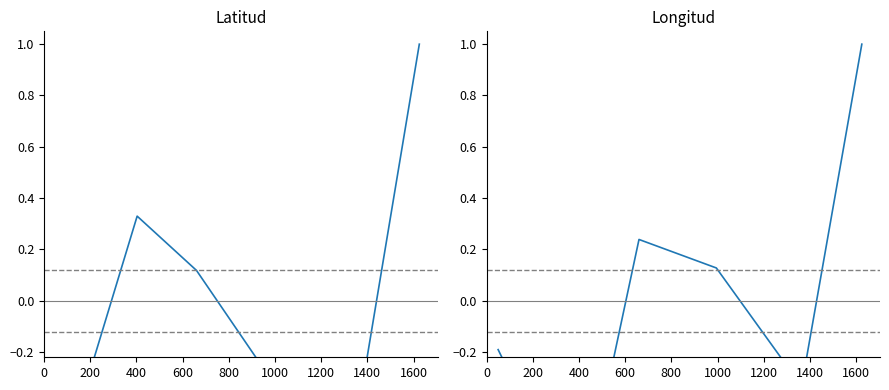

True or false: longitud has a value of -0.6 at 800.

False